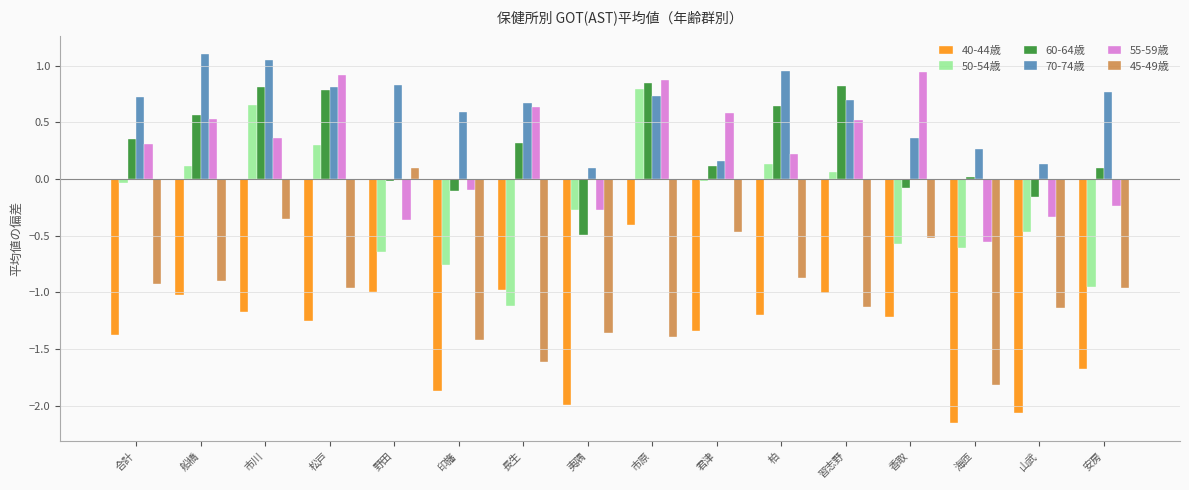

True or false: 40-44歳 has a value of -0.3 at 野田.

False